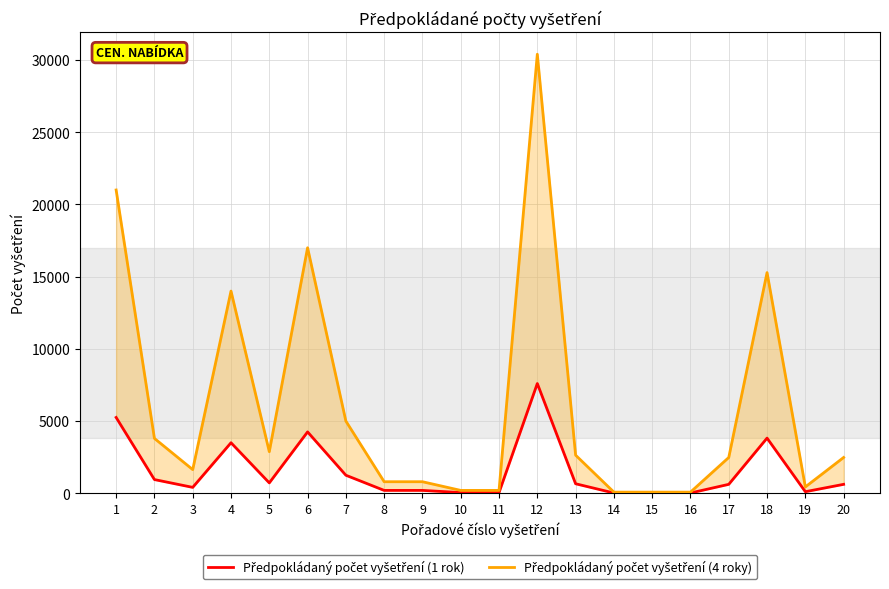

What is the average value of the Předpokládaný počet vyšetření (1 rok) series?

1516